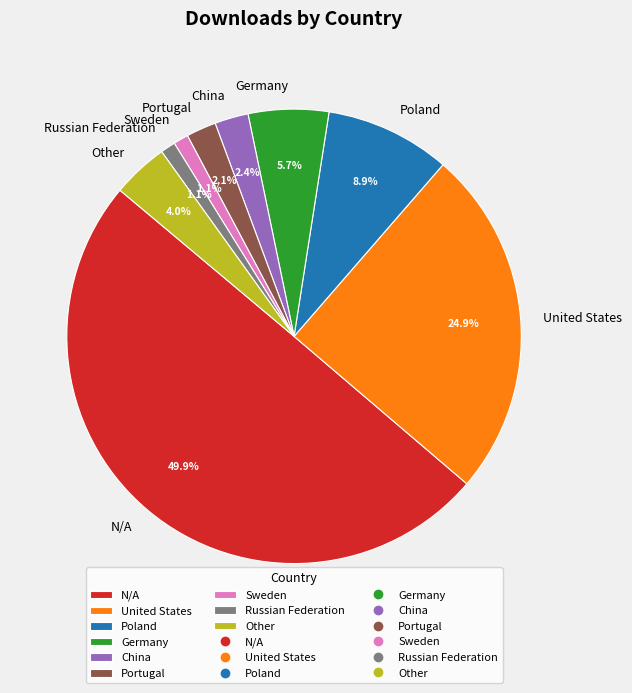

To the nearest percent, what percentage of the pie is Other?

4%